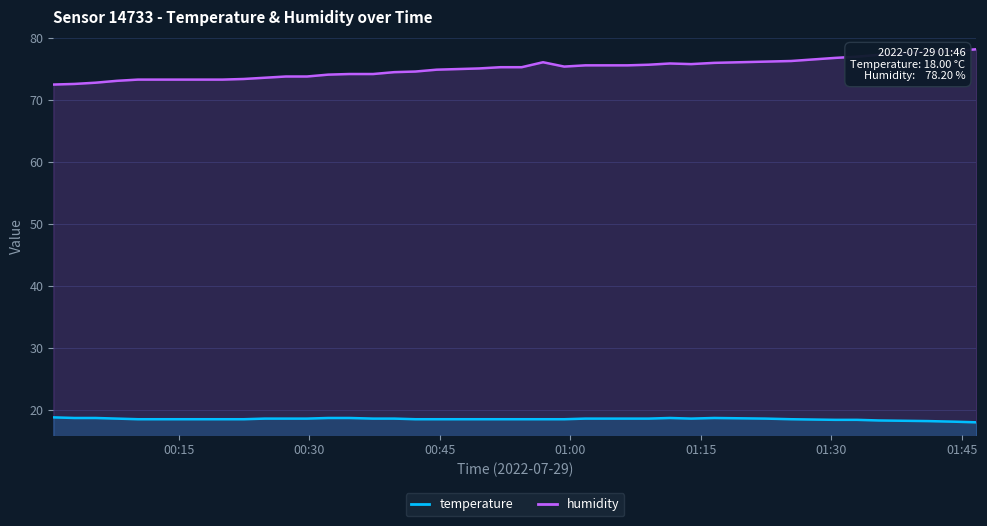

How many interior local valleys does the temperature series have?

1